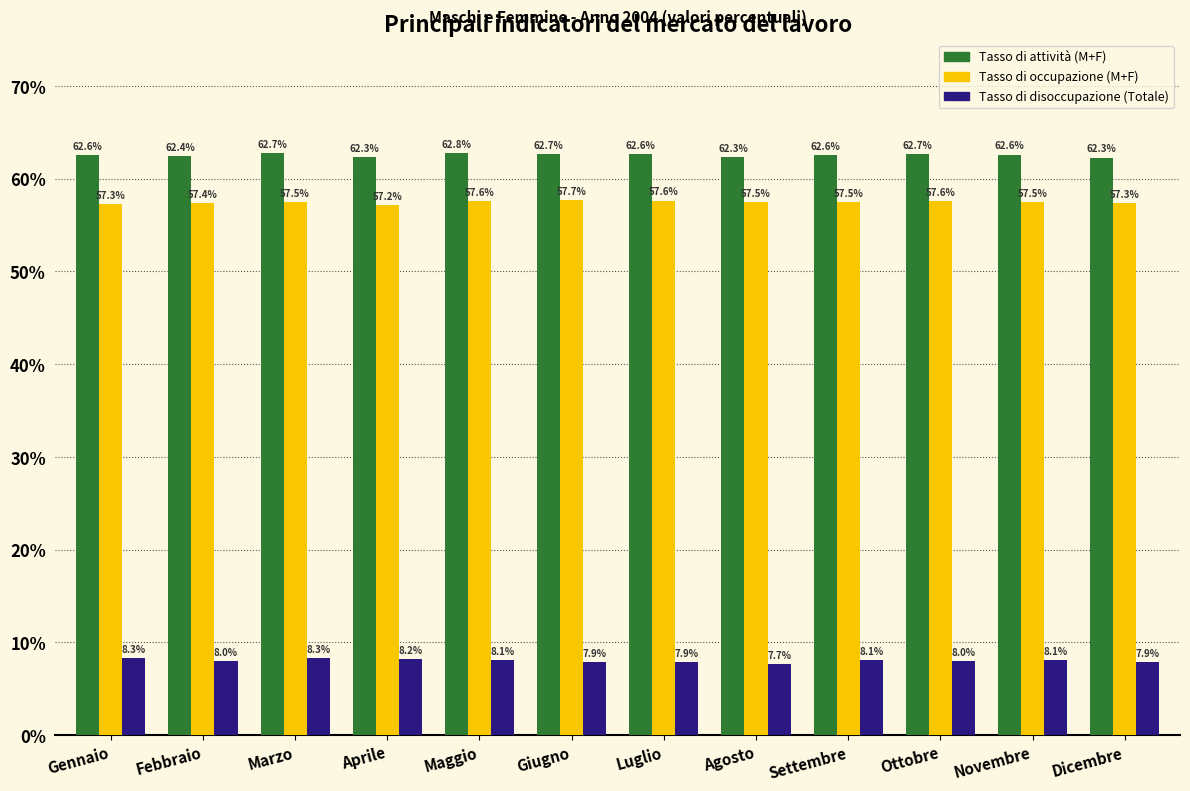

Which series has the largest range (max minus min)?

Tasso di disoccupazione (Totale)